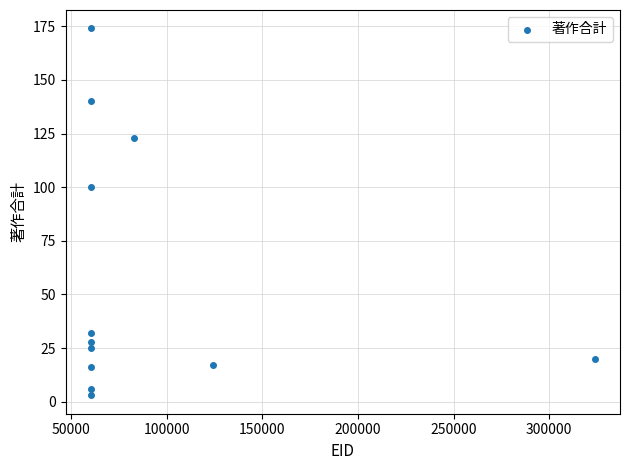

What is the range of Y values (max minus min)?

171